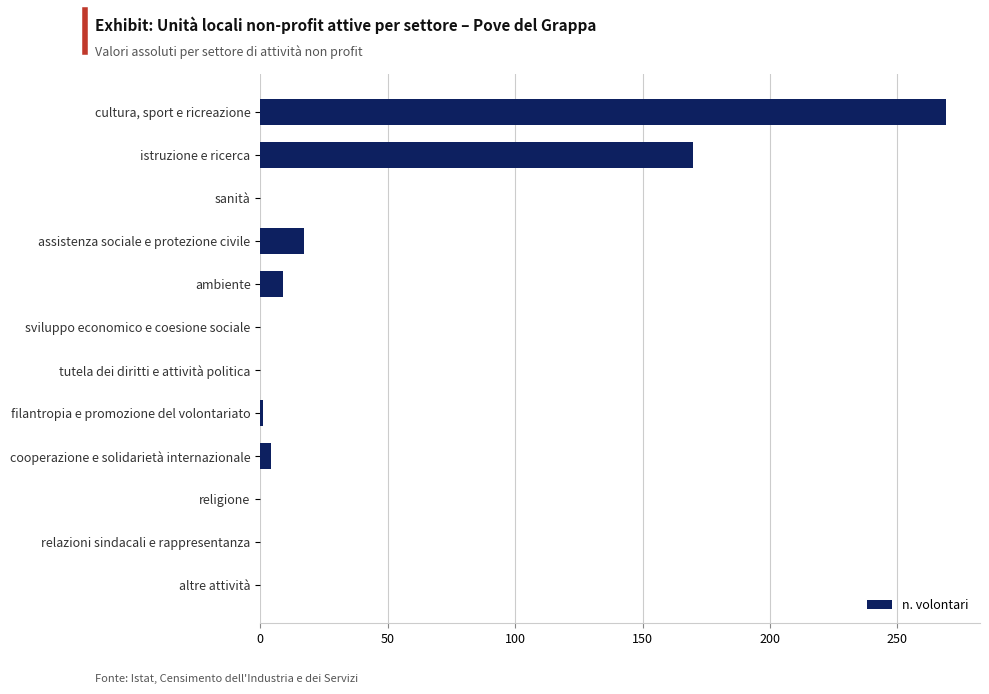

The value at ambiente is 9. True or false?

True